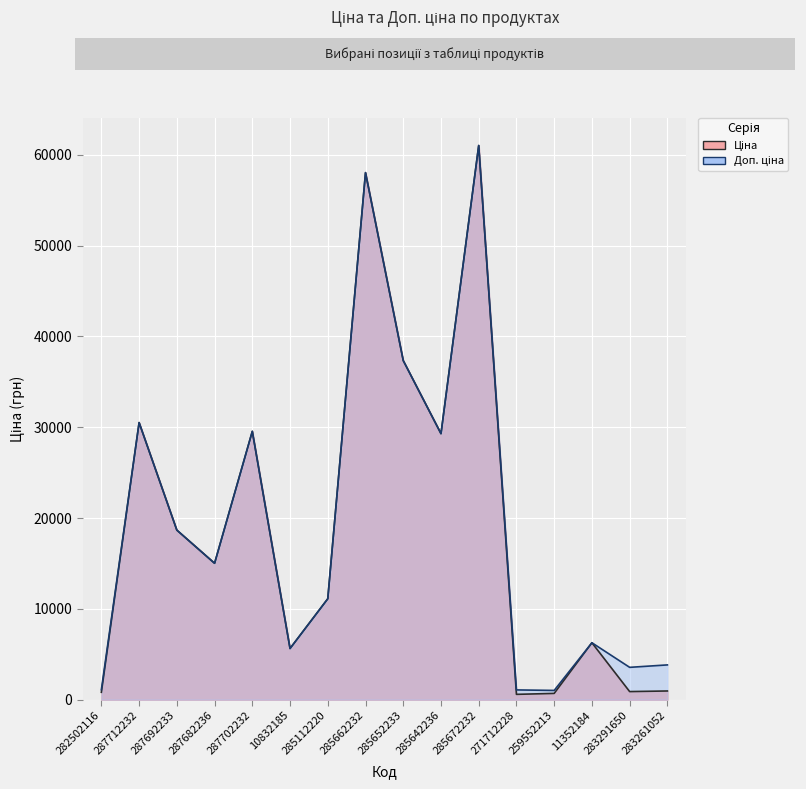

List the series in order of their peak value, lowest first.

Ціна, Доп. ціна